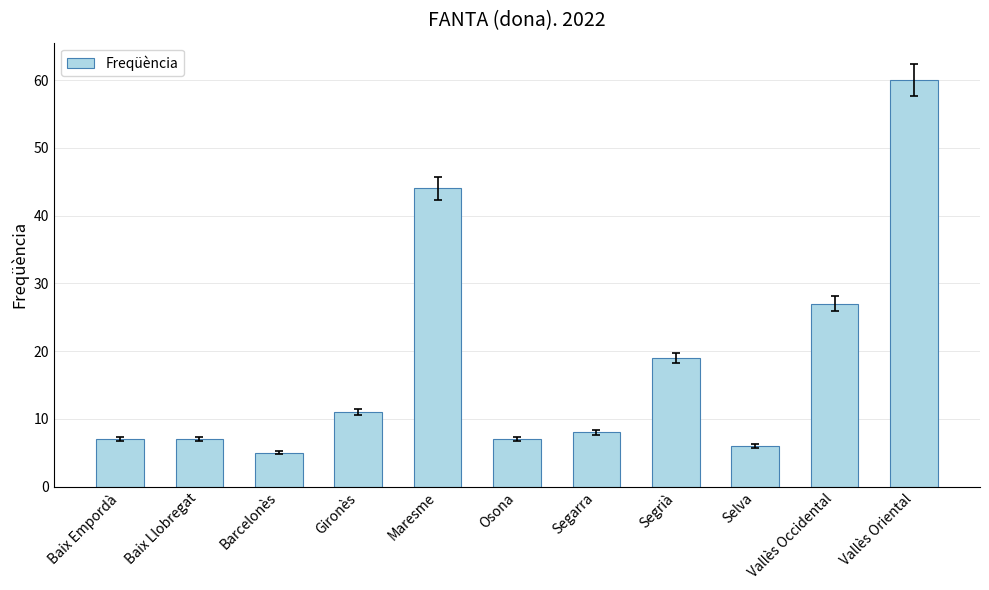

What is the average value?

18